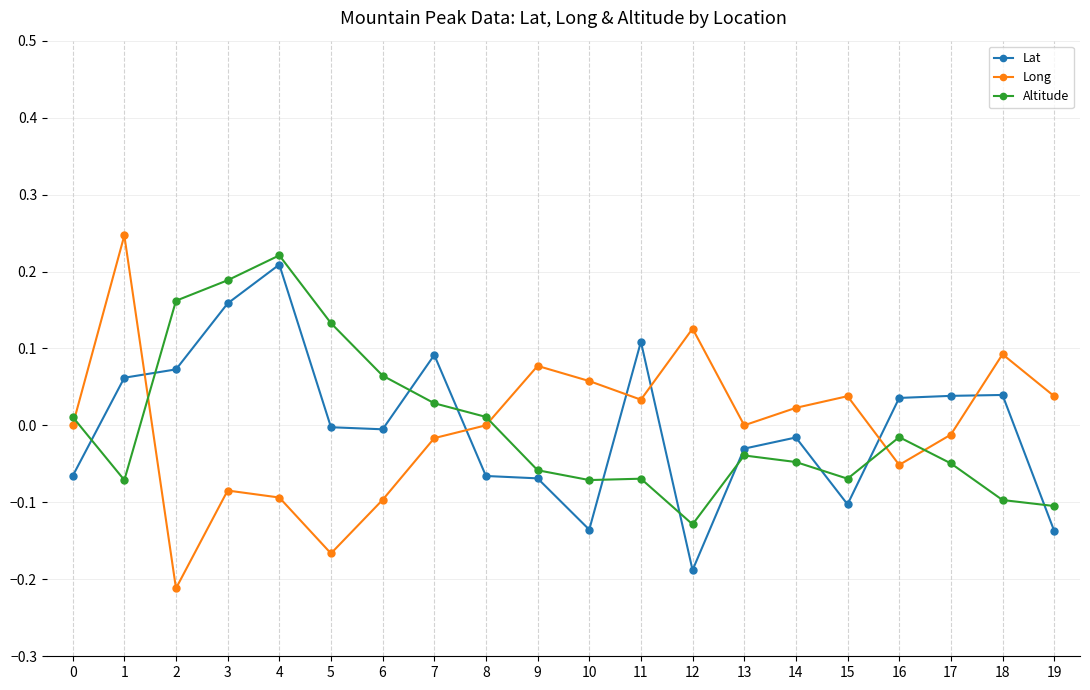

List the series in order of their peak value, lowest first.

Lat, Altitude, Long